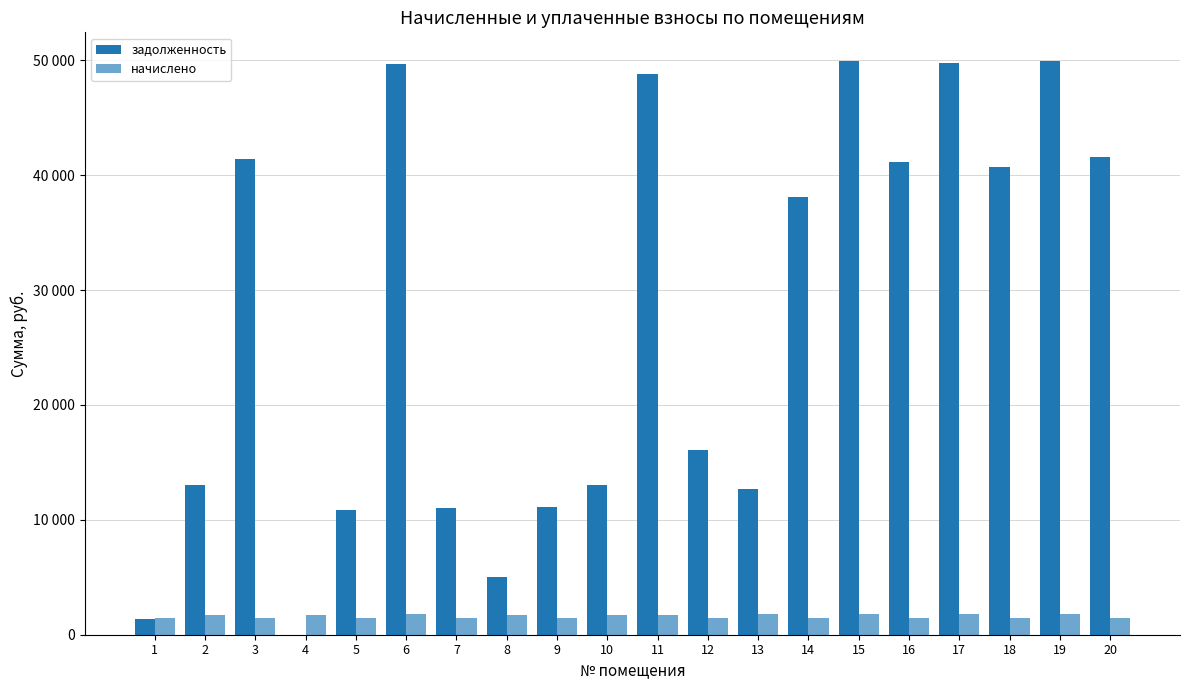

What is the value of the задолженность bar at the 20th from the left?

41543.5